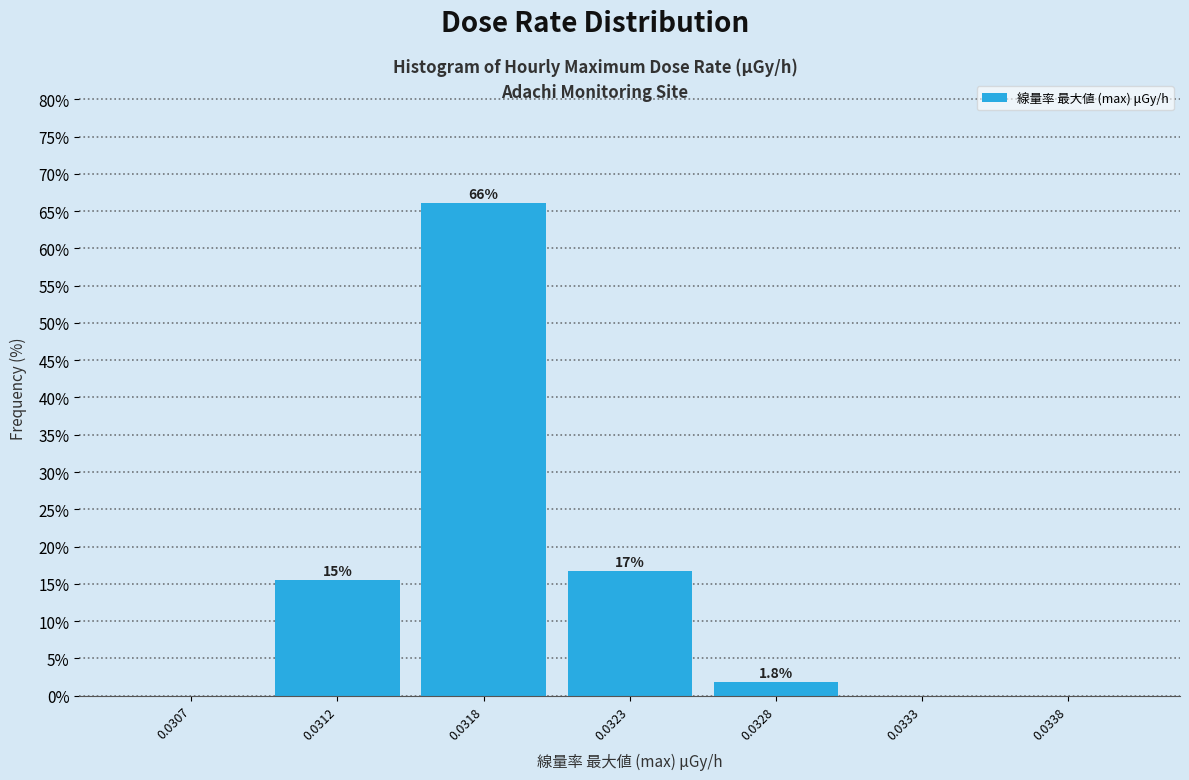

Reading left to right, list all the values displayed in this chart.

0.0307=0.0	0.0312=15.5	0.0318=66.1	0.0323=16.7	0.0328=1.8	0.0333=0.0	0.0338=0.0